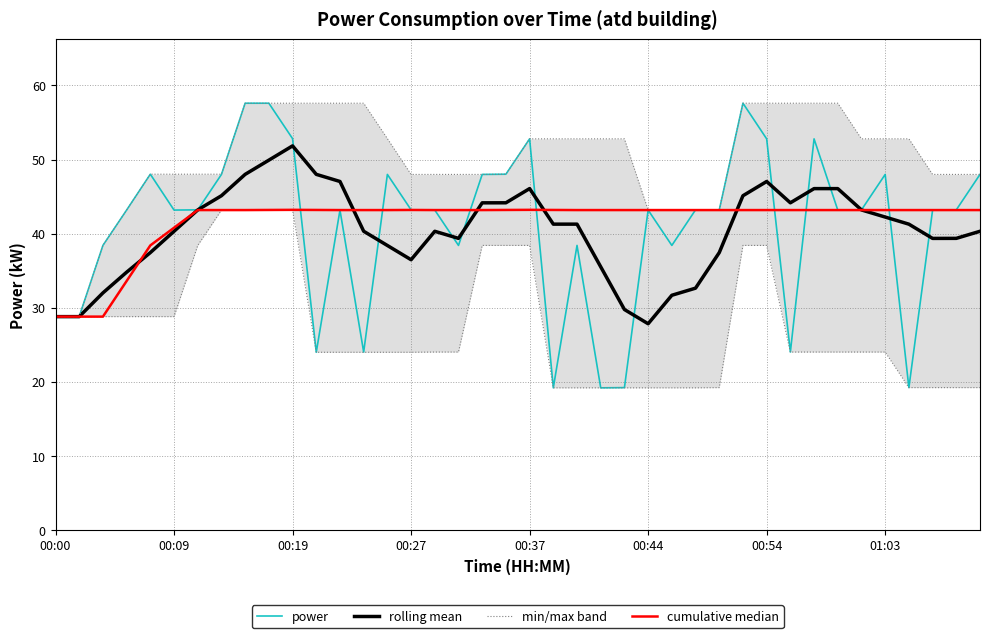

The cumulative median series shows 29.2 at 8. True or false?

False